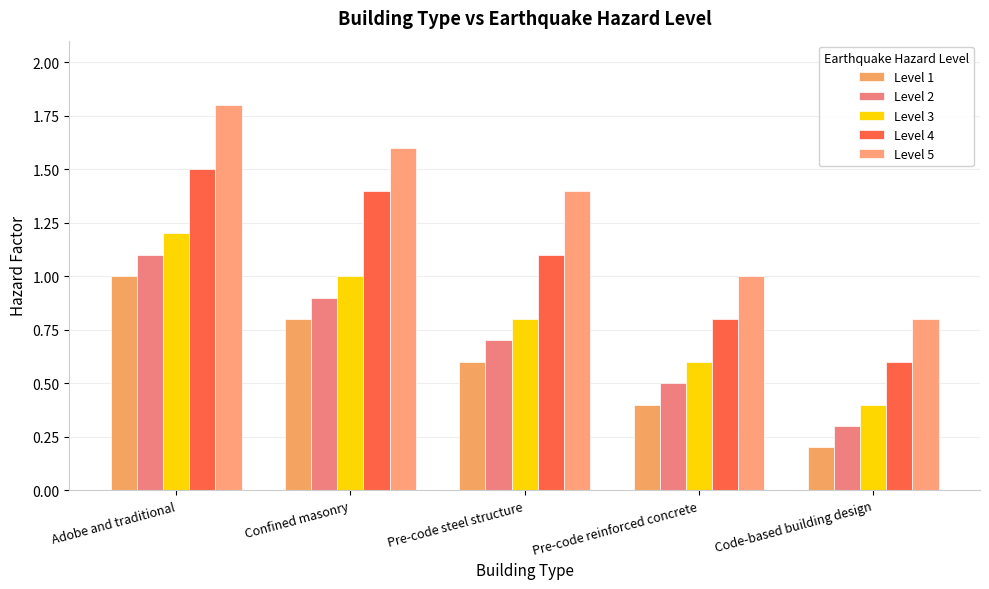

How many bars are there in each group?

5